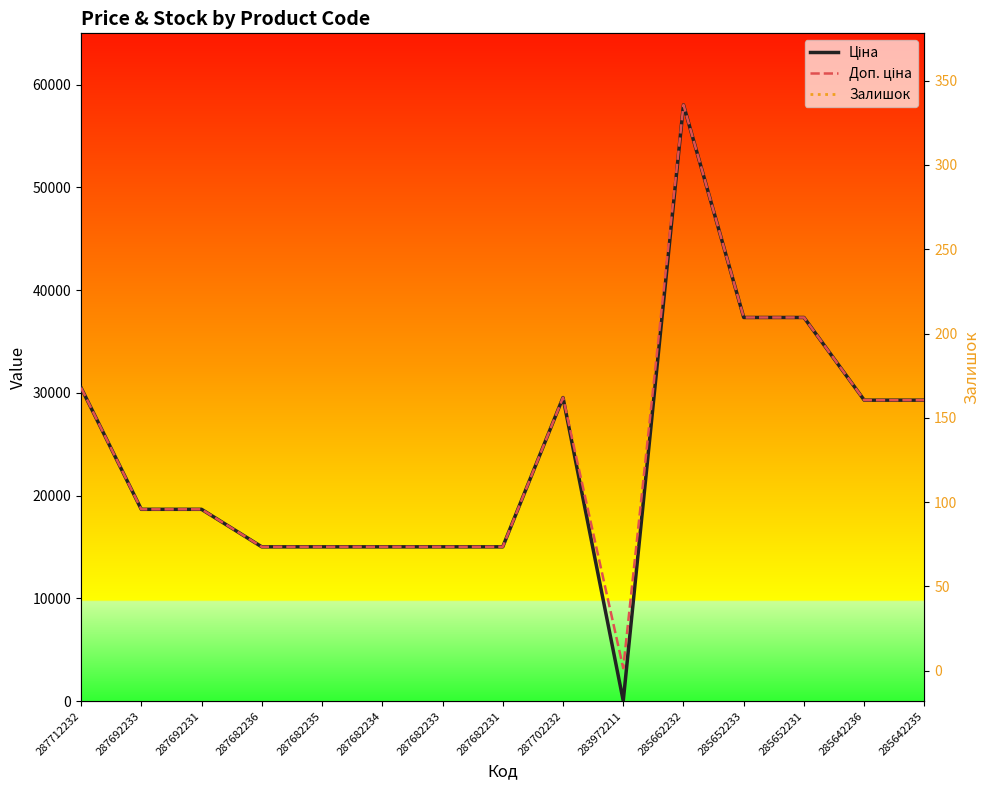

What position from the left is 287692231?

3